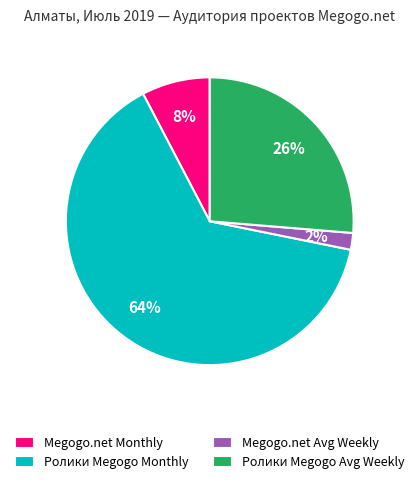

To the nearest percent, what percentage of the pie is Megogo.net Avg Weekly?

2%